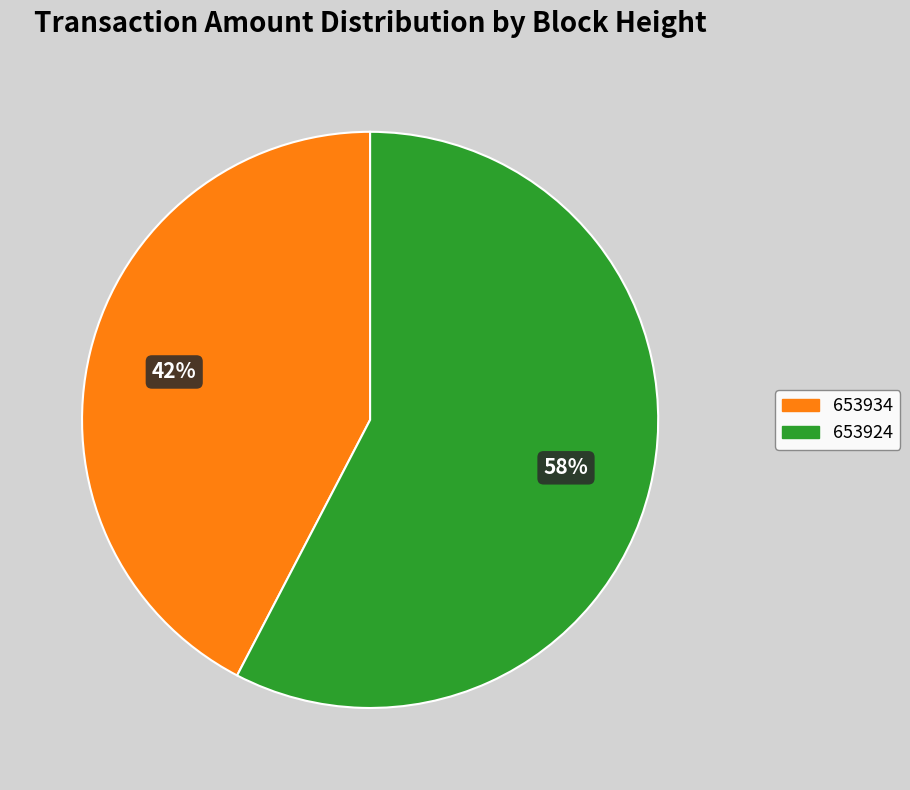

Count the number of slices in the pie.

2